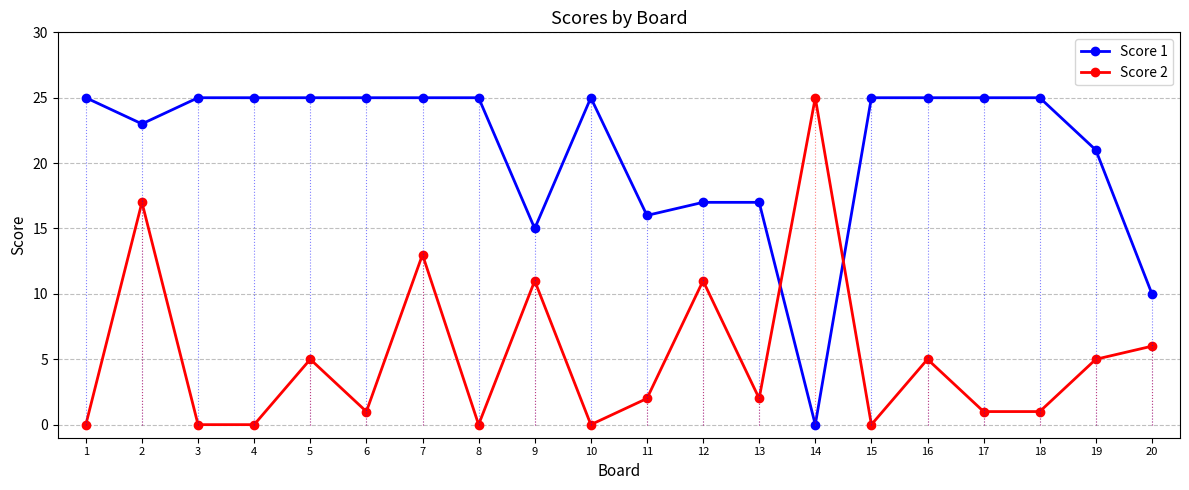

What value does the Score 1 series have at 5?

25